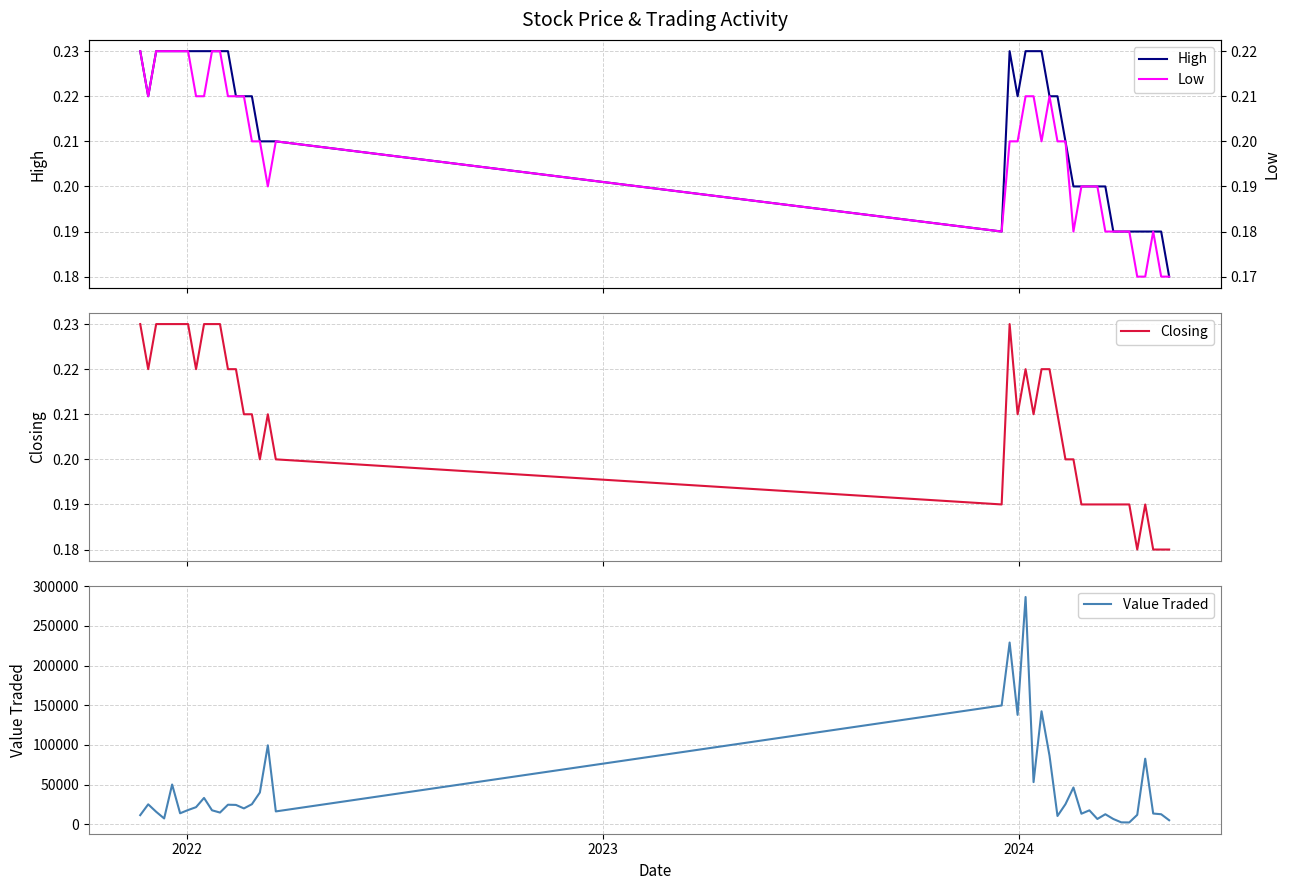

At how many categories does at least one series exceed 98003?

6